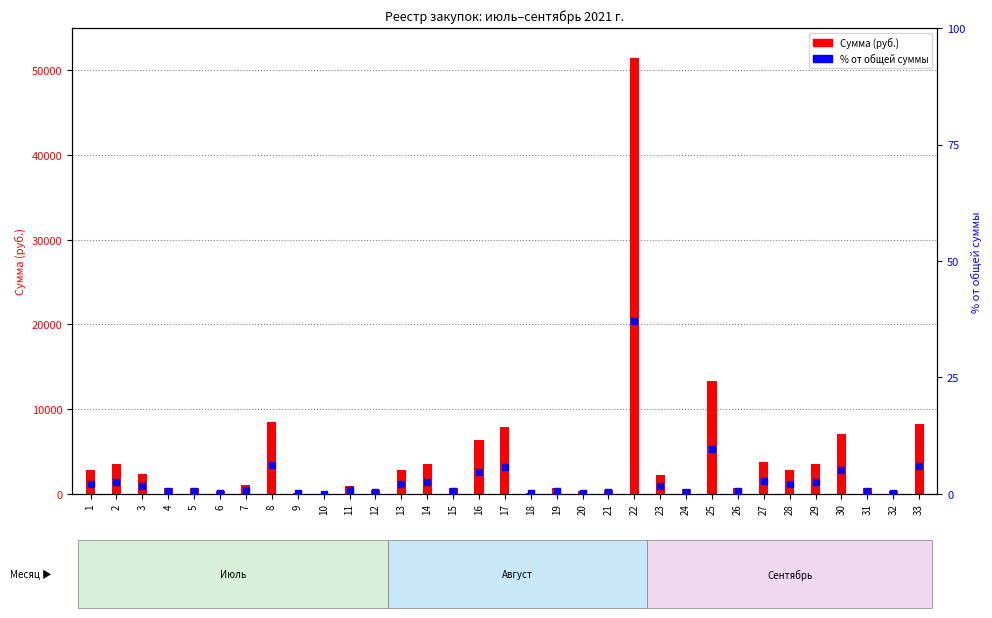

What is the total value across all series at 19?

711.3